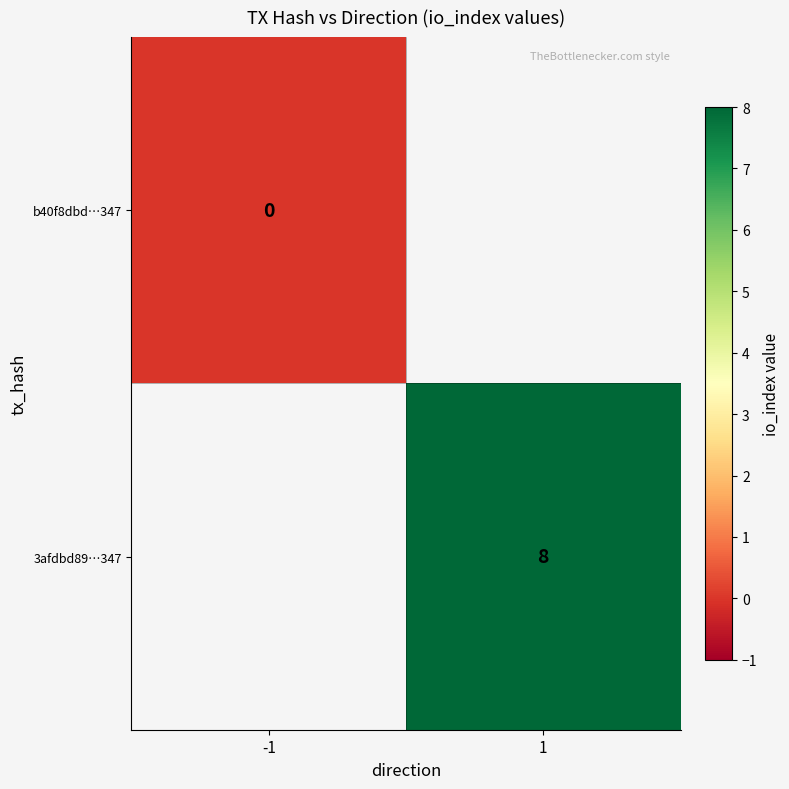

True or false: 3afdbd89…347 has a value of 13.5 at 1.

False